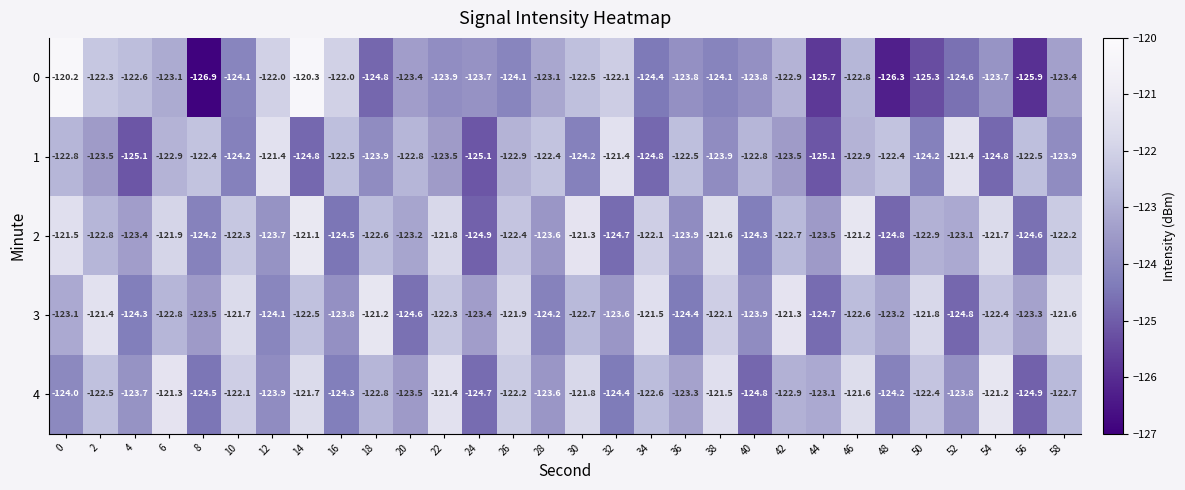

Which series changed the most between 4 and 48?

0